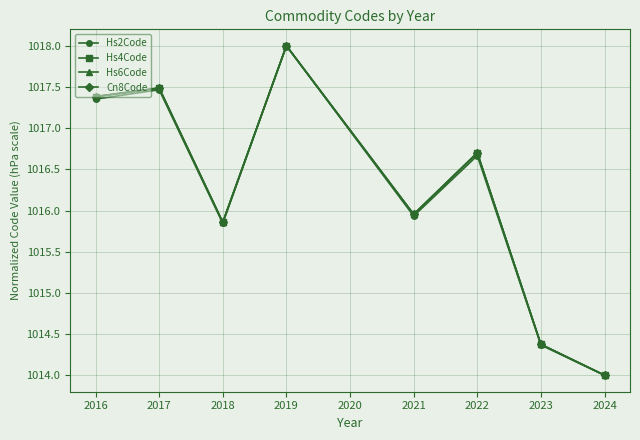

How many lines are shown in the chart?

4